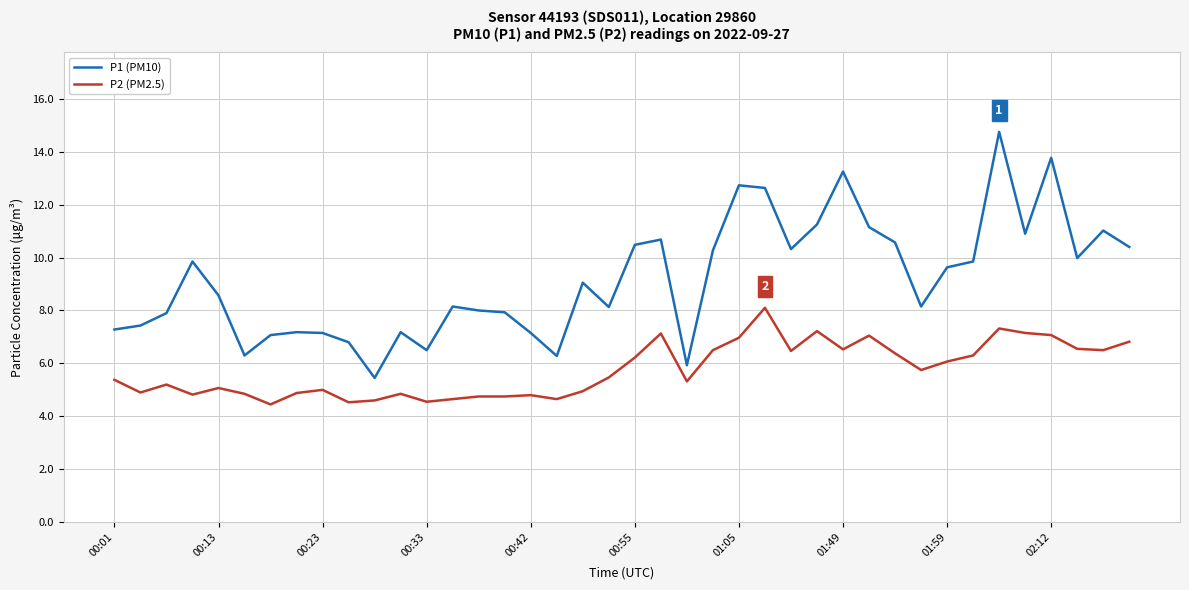

What is the highest value of the P2 (PM2.5) series?

8.1